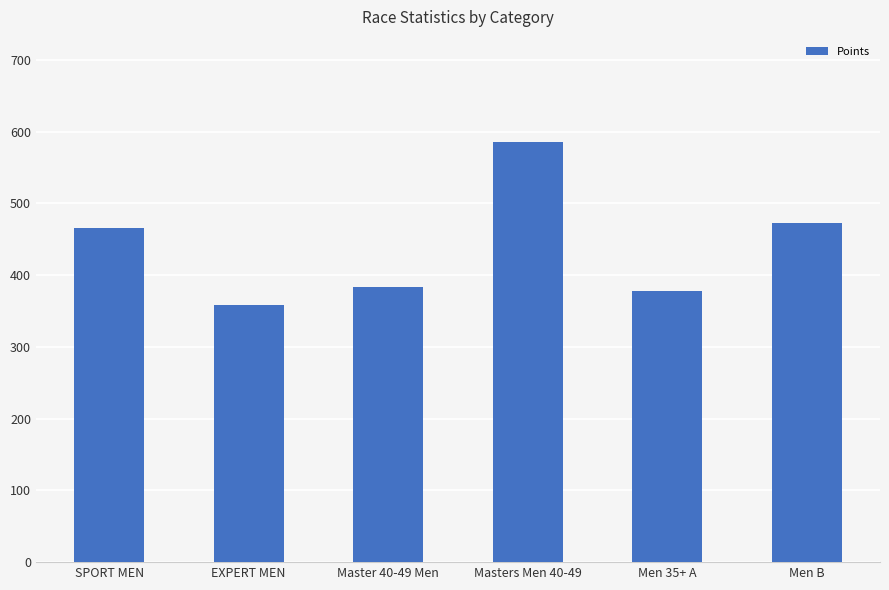

Reading left to right, extract all data points from this chart.

SPORT MEN=465.8	EXPERT MEN=359.1	Master 40-49 Men=383.7	Masters Men 40-49=585.8	Men 35+ A=377.4	Men B=472.1